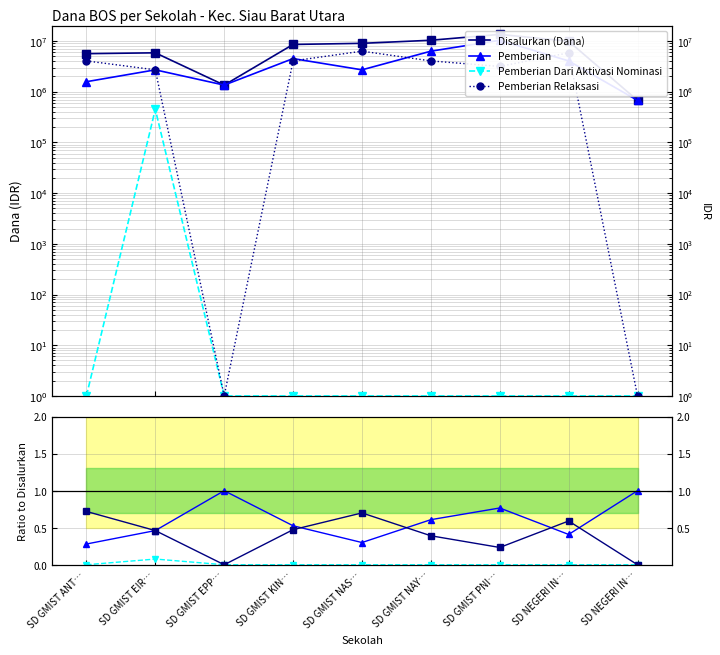

Count the Pemberian values in the range 0 to 1.

9